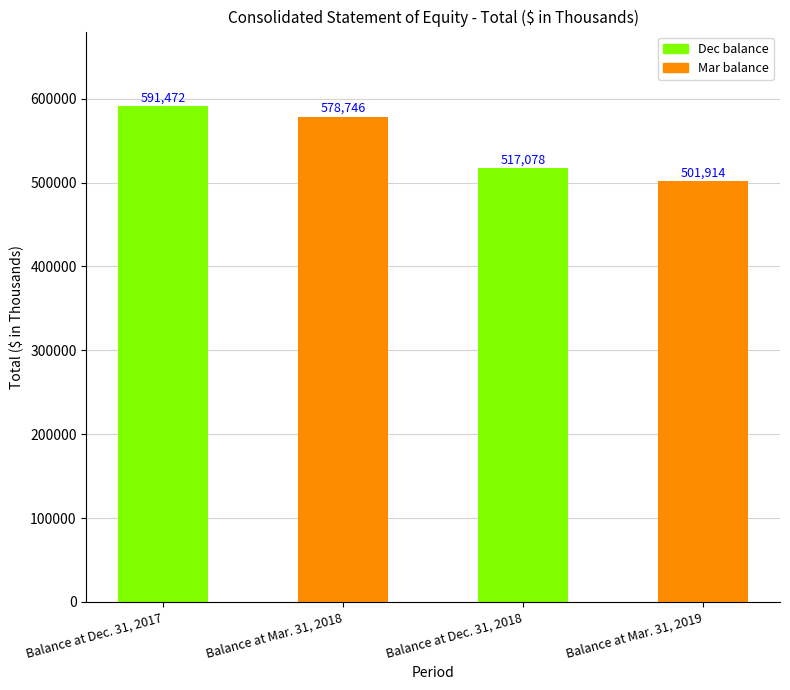

Between Balance at Dec. 31, 2018 and Balance at Mar. 31, 2019, which is larger?

Balance at Dec. 31, 2018